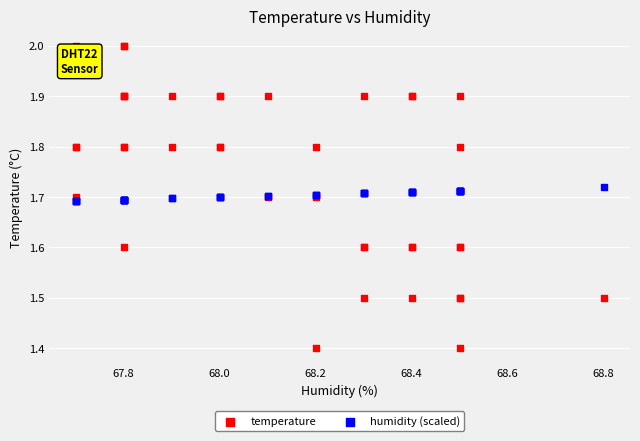

Which series has the widest spread of Y values?

temperature